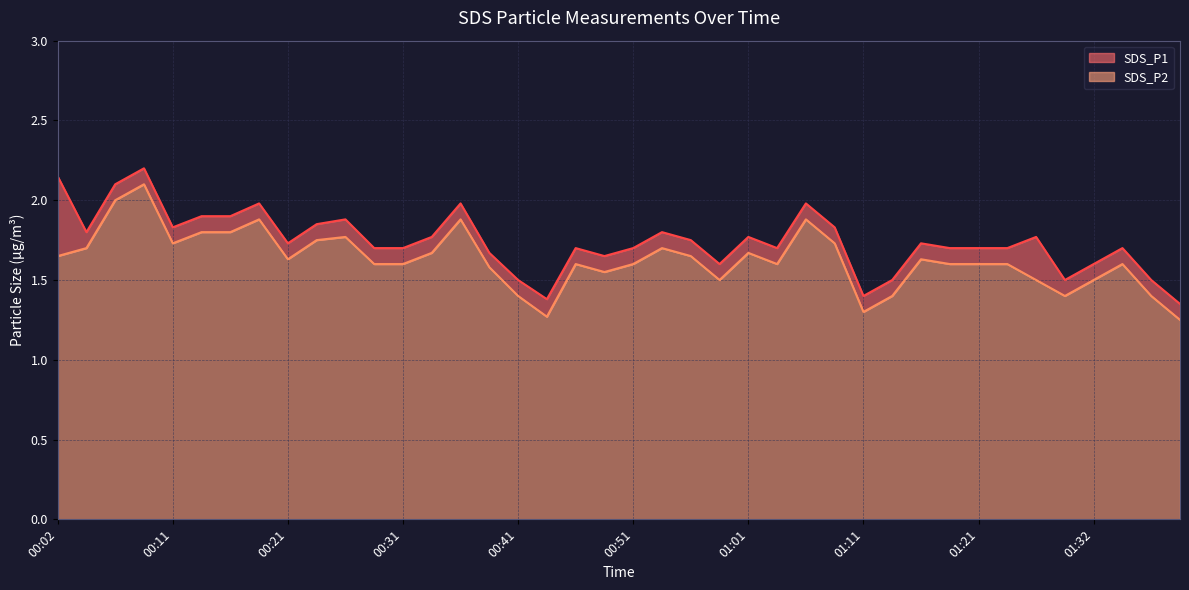

Reading left to right, list all the values displayed in this chart.

SDS_P1: 00:02=2.1	00:04=1.8	00:06=2.1	00:09=2.2	00:11=1.8	00:14=1.9	00:16=1.9	00:19=2.0	00:21=1.7	00:24=1.9	00:26=1.9	00:29=1.7	00:31=1.7	00:34=1.8	00:36=2.0	00:39=1.7	00:41=1.5	00:44=1.4	00:46=1.7	00:49=1.6	00:51=1.7	00:54=1.8	00:56=1.8	00:59=1.6	01:01=1.8	01:03=1.7	01:06=2.0	01:08=1.8	01:11=1.4	01:14=1.5	01:16=1.7	01:19=1.7	01:21=1.7	01:24=1.7	01:27=1.8	01:29=1.5	01:32=1.6	01:34=1.7	01:37=1.5	01:39=1.4
SDS_P2: 00:02=1.6	00:04=1.7	00:06=2.0	00:09=2.1	00:11=1.7	00:14=1.8	00:16=1.8	00:19=1.9	00:21=1.6	00:24=1.8	00:26=1.8	00:29=1.6	00:31=1.6	00:34=1.7	00:36=1.9	00:39=1.6	00:41=1.4	00:44=1.3	00:46=1.6	00:49=1.6	00:51=1.6	00:54=1.7	00:56=1.6	00:59=1.5	01:01=1.7	01:03=1.6	01:06=1.9	01:08=1.7	01:11=1.3	01:14=1.4	01:16=1.6	01:19=1.6	01:21=1.6	01:24=1.6	01:27=1.5	01:29=1.4	01:32=1.5	01:34=1.6	01:37=1.4	01:39=1.2